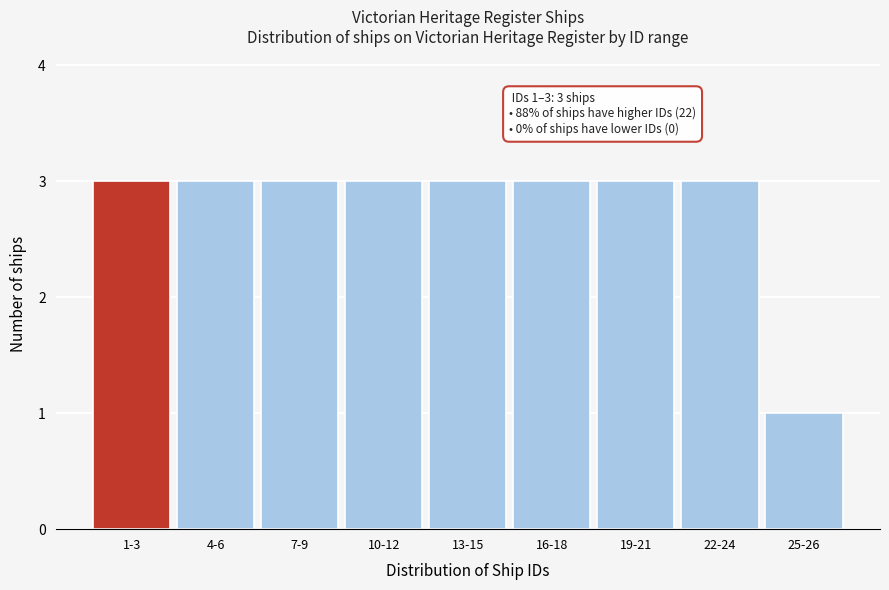

Reading left to right, list all the values displayed in this chart.

3	3	3	3	3	3	3	3	1